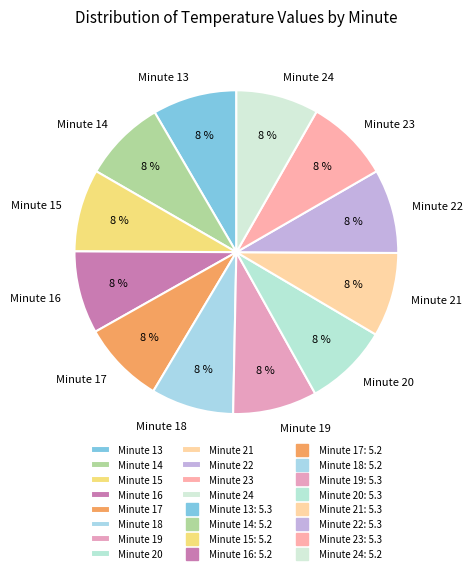

To the nearest percent, what percentage of the pie is Minute 18?

8%